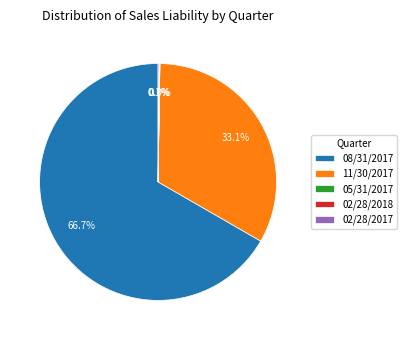

What is the largest slice in the pie chart?

08/31/2017